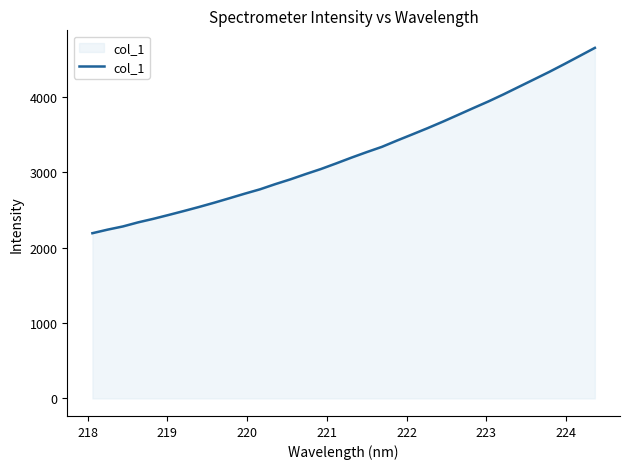

What is the maximum value shown in the chart?

4653.9